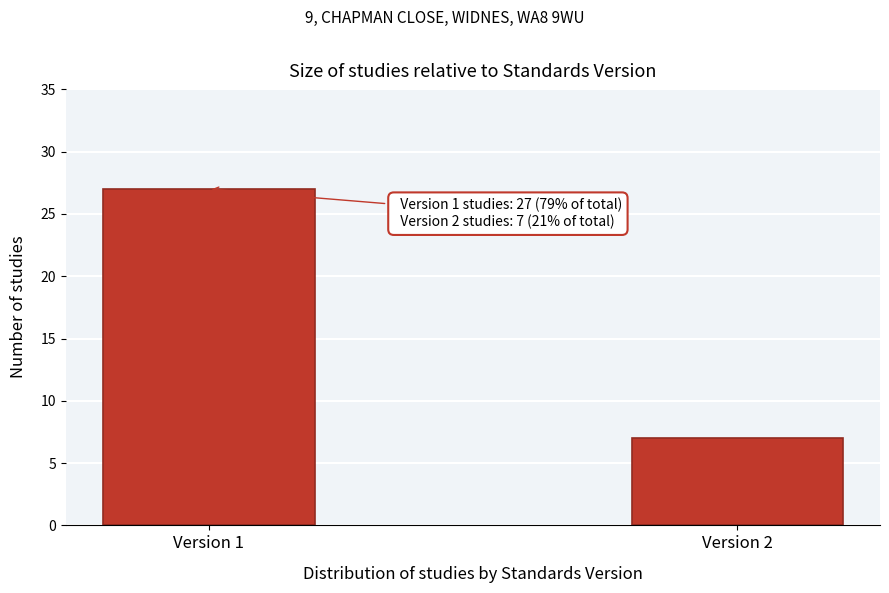

Reading right to left, transcribe all the data shown in this chart.

Version 2=7	Version 1=27